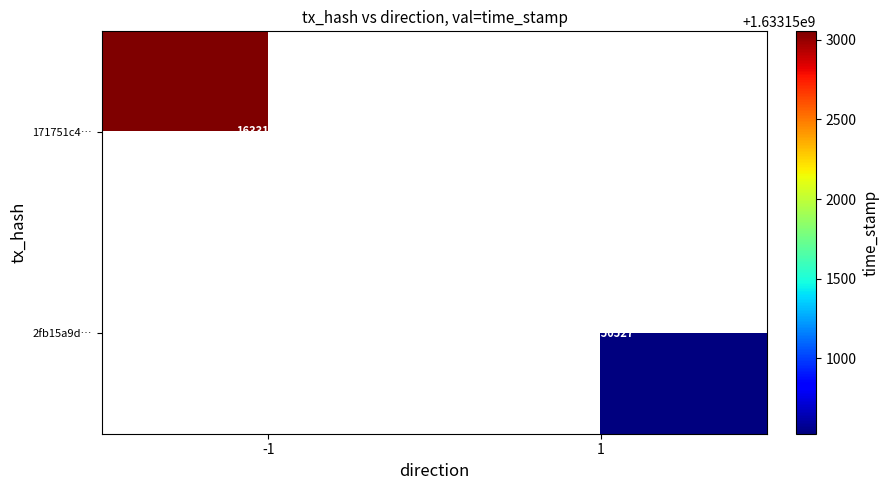

Is it true that 2fb15a9d… equals 1633150527 at 1?

True